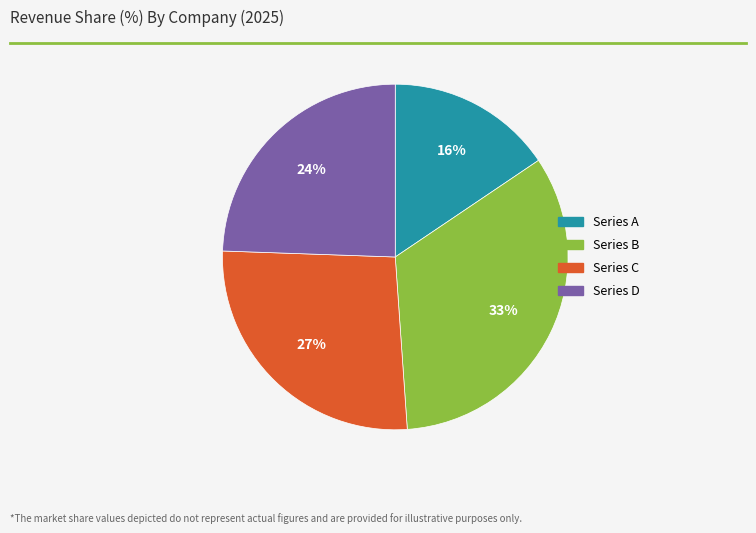

What is the ratio of the value at Series A to the value at Series C?

0.6